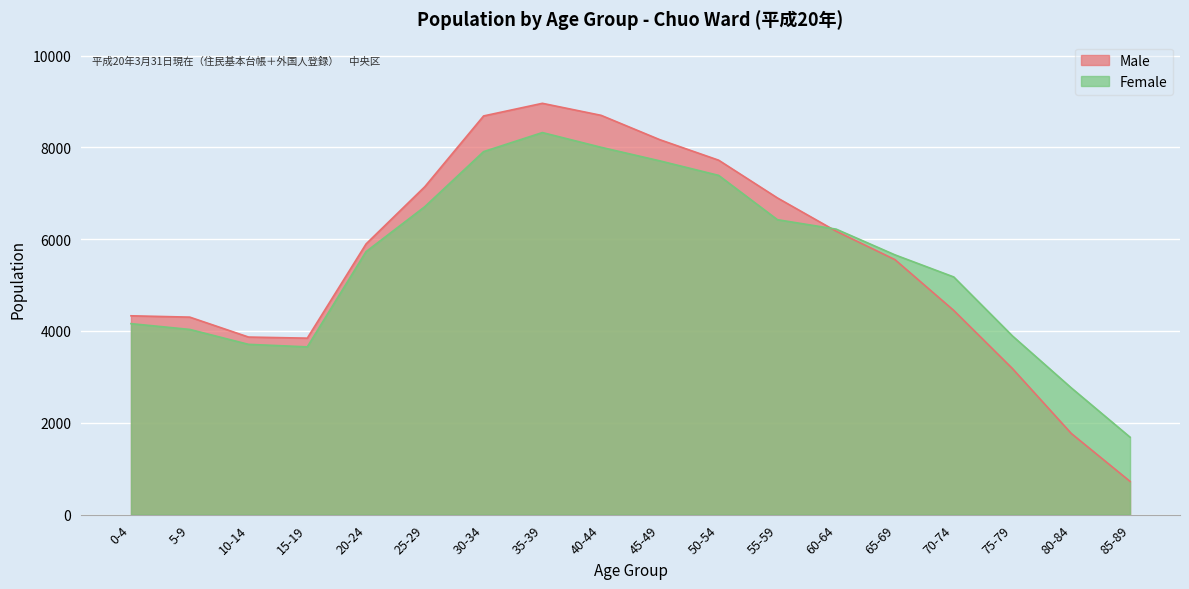

Rank the categories by Male value from lowest to highest.

85-89, 80-84, 75-79, 15-19, 10-14, 5-9, 0-4, 70-74, 65-69, 20-24, 60-64, 55-59, 25-29, 50-54, 45-49, 30-34, 40-44, 35-39